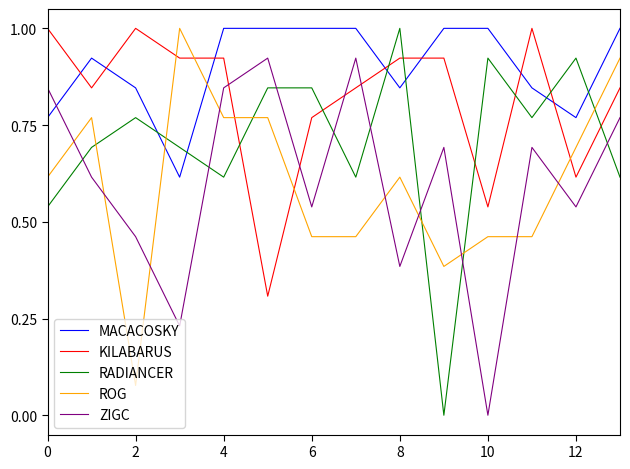

Which series has the largest total across all categories?

MACACOSKY